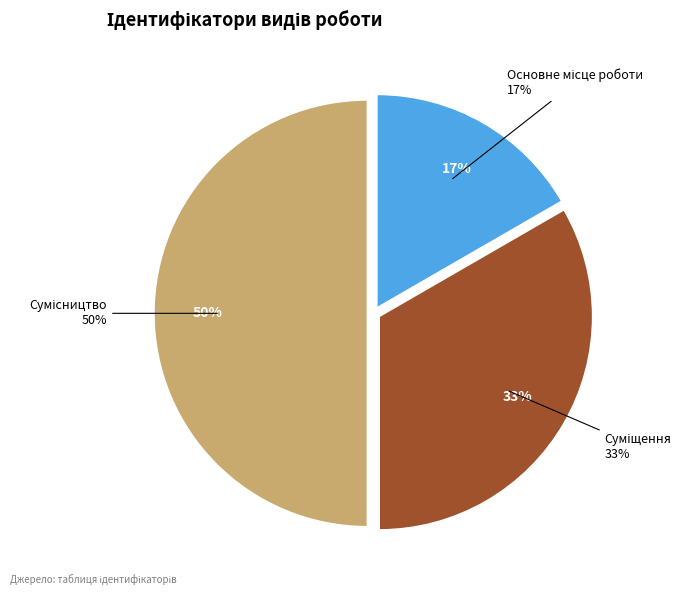

To the nearest percent, what is the combined percentage of Сумісництво and Суміщення?

83%